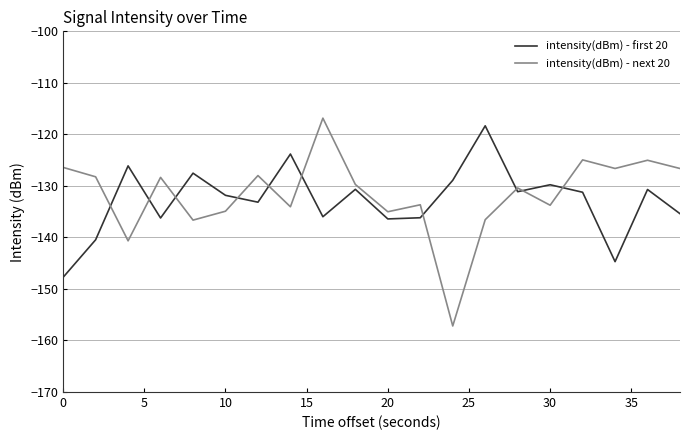

Which series has the widest spread of values?

intensity(dBm) - next 20